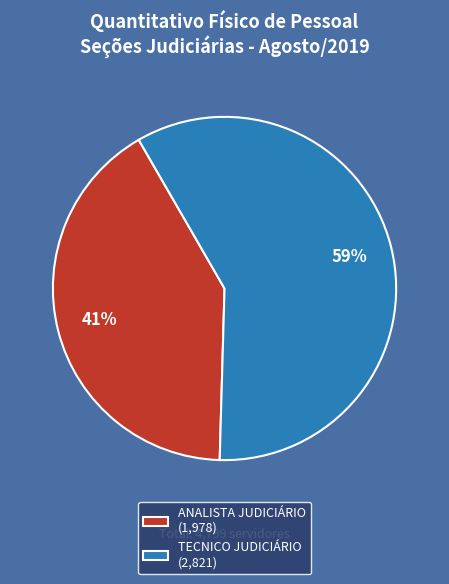

To the nearest percent, what is the average slice percentage?

50%